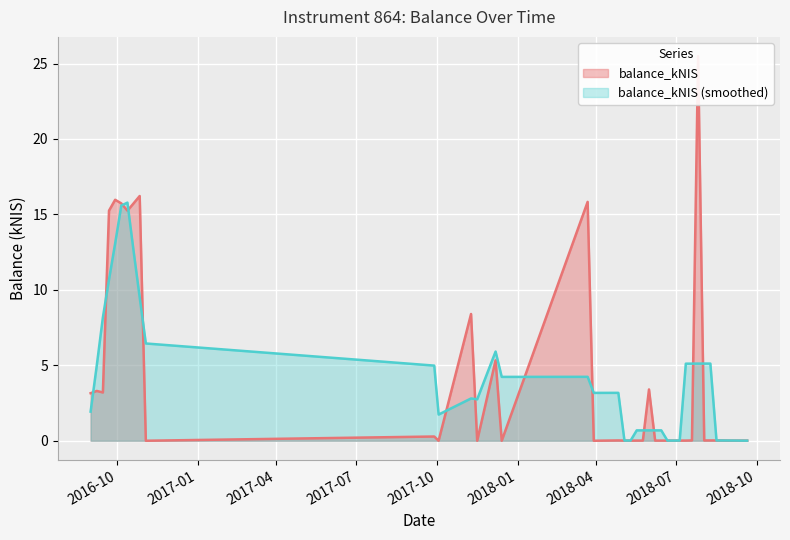

Reading right to left, list all the values displayed in this chart.

2018-09-20=0.0	2018-09-13=0.0	2018-09-06=0.0	2018-08-30=0.0	2018-08-23=0.0	2018-08-16=0.0	2018-08-09=0.0	2018-08-02=0.0	2018-07-26=25.5	2018-07-19=0.0	2018-07-12=0.0	2018-07-05=0.0	2018-06-28=0.0	2018-06-21=0.0	2018-06-14=0.0	2018-06-07=0.0	2018-05-31=3.4	2018-05-24=0.0	2018-05-17=0.0	2018-05-10=0.0	2018-05-03=0.0	2018-04-26=0.0	2018-03-29=0.0	2018-03-22=15.8	2017-12-14=0.0	2017-12-07=5.3	2017-11-16=0.0	2017-11-09=8.4	2017-10-03=0.0	2017-09-28=0.3	2016-11-03=0.0	2016-10-27=16.2	2016-10-20=15.7	2016-10-13=15.2	2016-10-06=15.7	2016-09-29=16.0	2016-09-22=15.2	2016-09-15=3.2	2016-09-08=3.3	2016-09-01=3.1